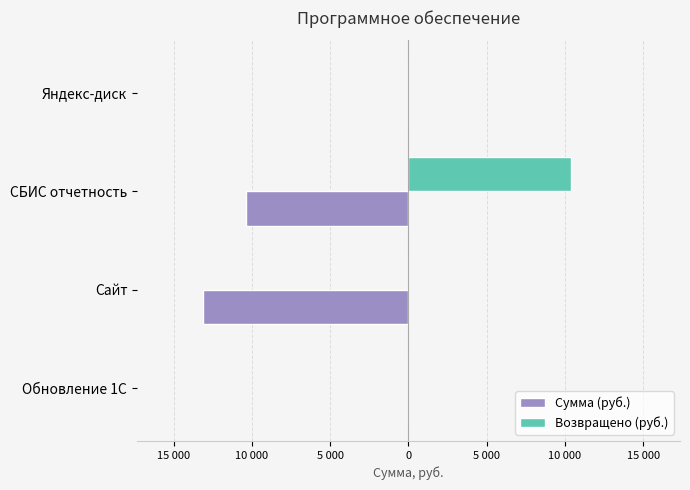

Reading left to right, transcribe all the data shown in this chart.

Сумма (руб.): 0	-13116	-10400	0
Возвращено (руб.): 0	0	10400	0